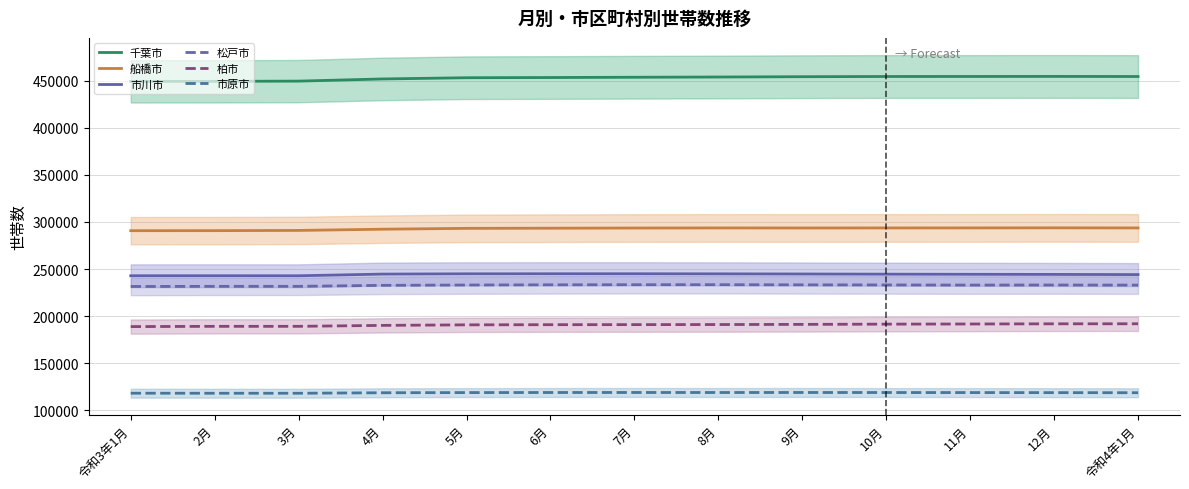

The 船橋市 series shows 422539 at 11月. True or false?

False